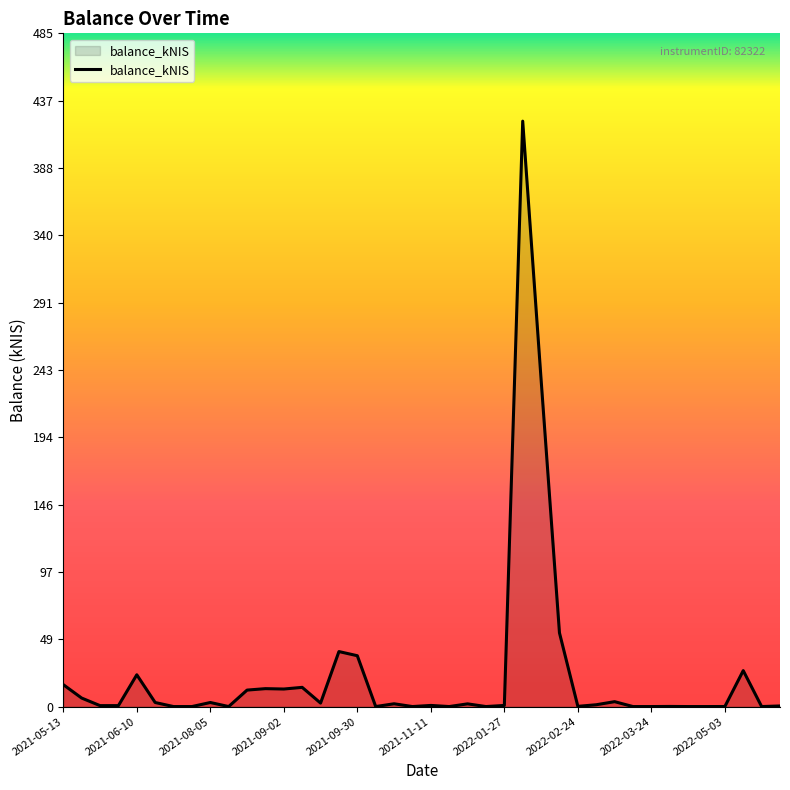

Is this an area chart (filled region under the line)?

Yes